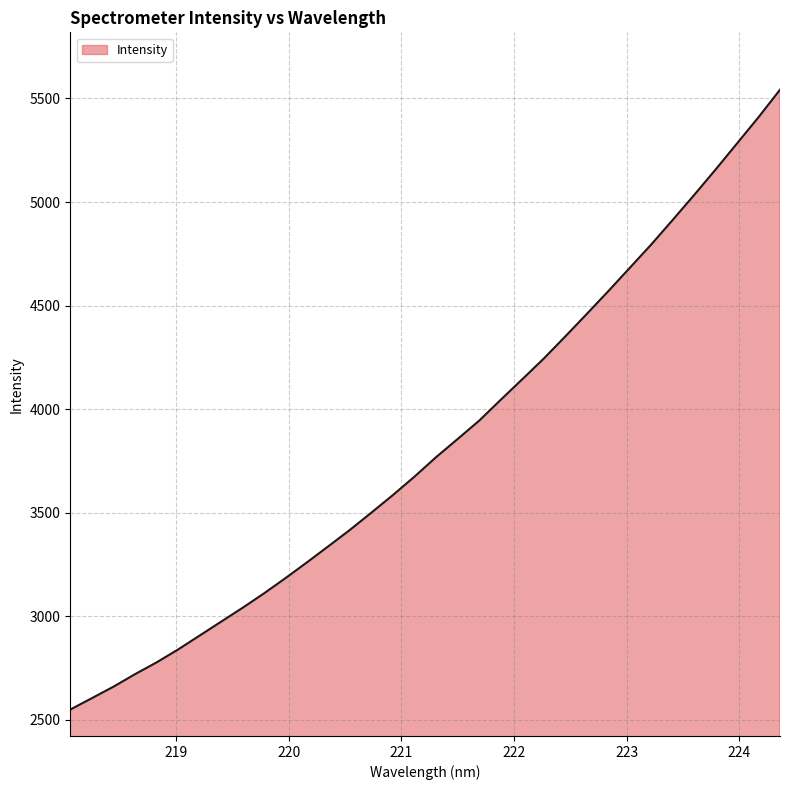

What is the difference between the maximum and minimum values?

2992.5